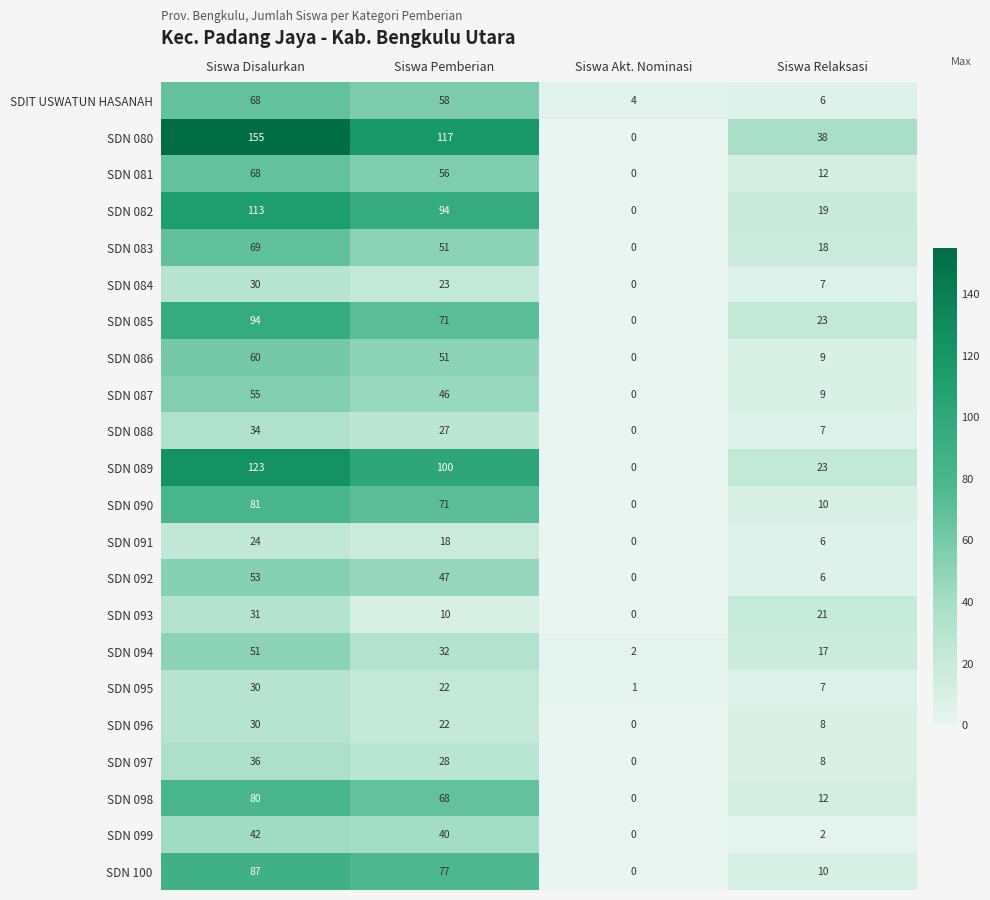

What is the difference between the highest and lowest values at Siswa Relaksasi?

36